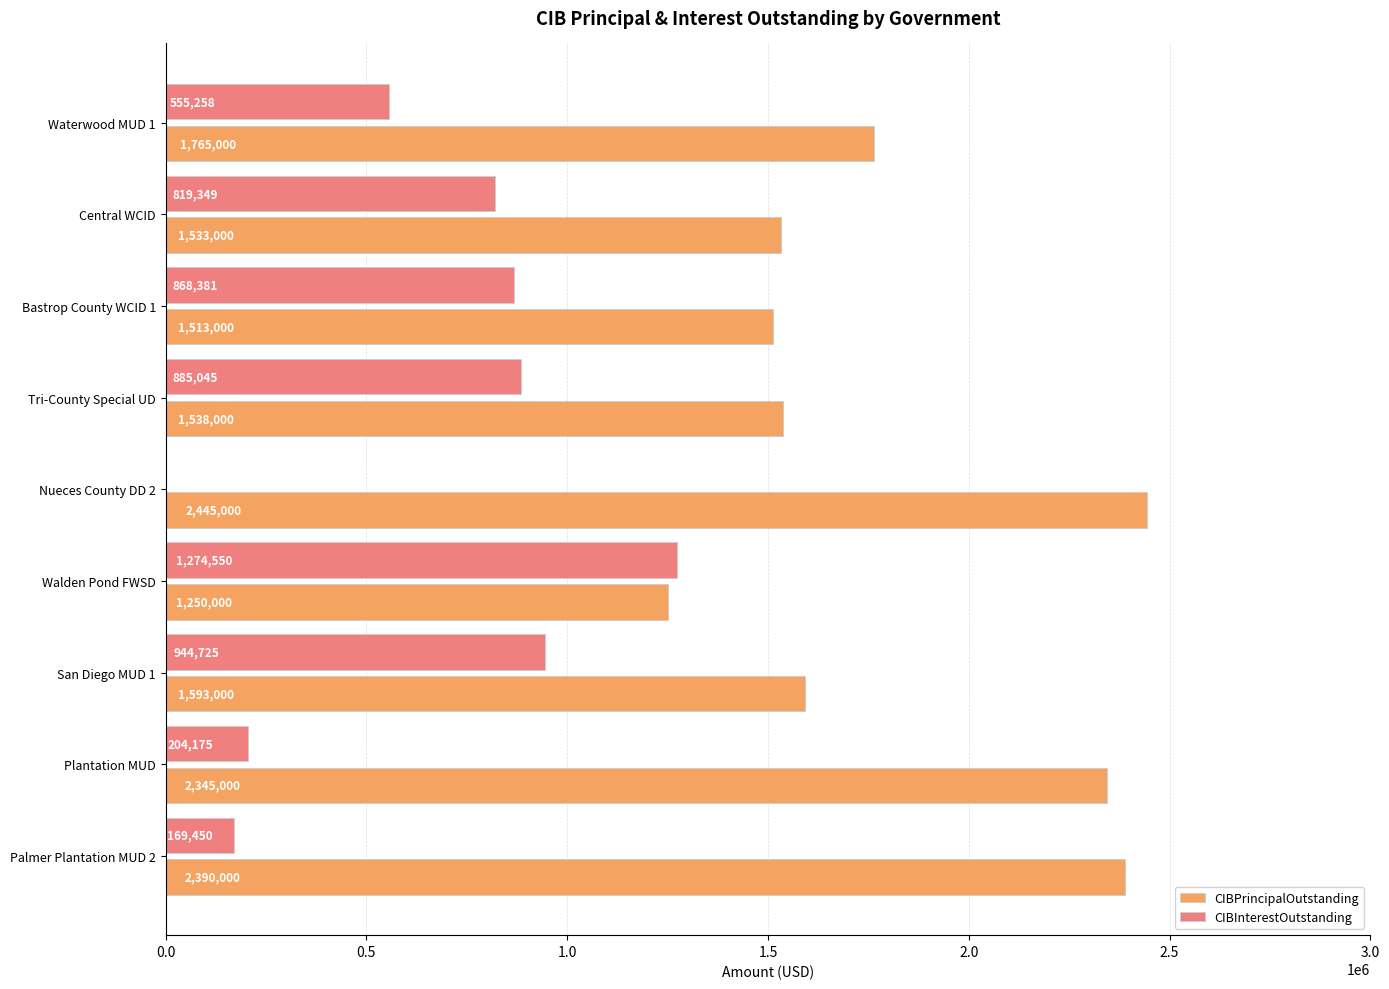

Between Plantation MUD and Bastrop County WCID 1, which series saw the biggest shift?

CIBPrincipalOutstanding